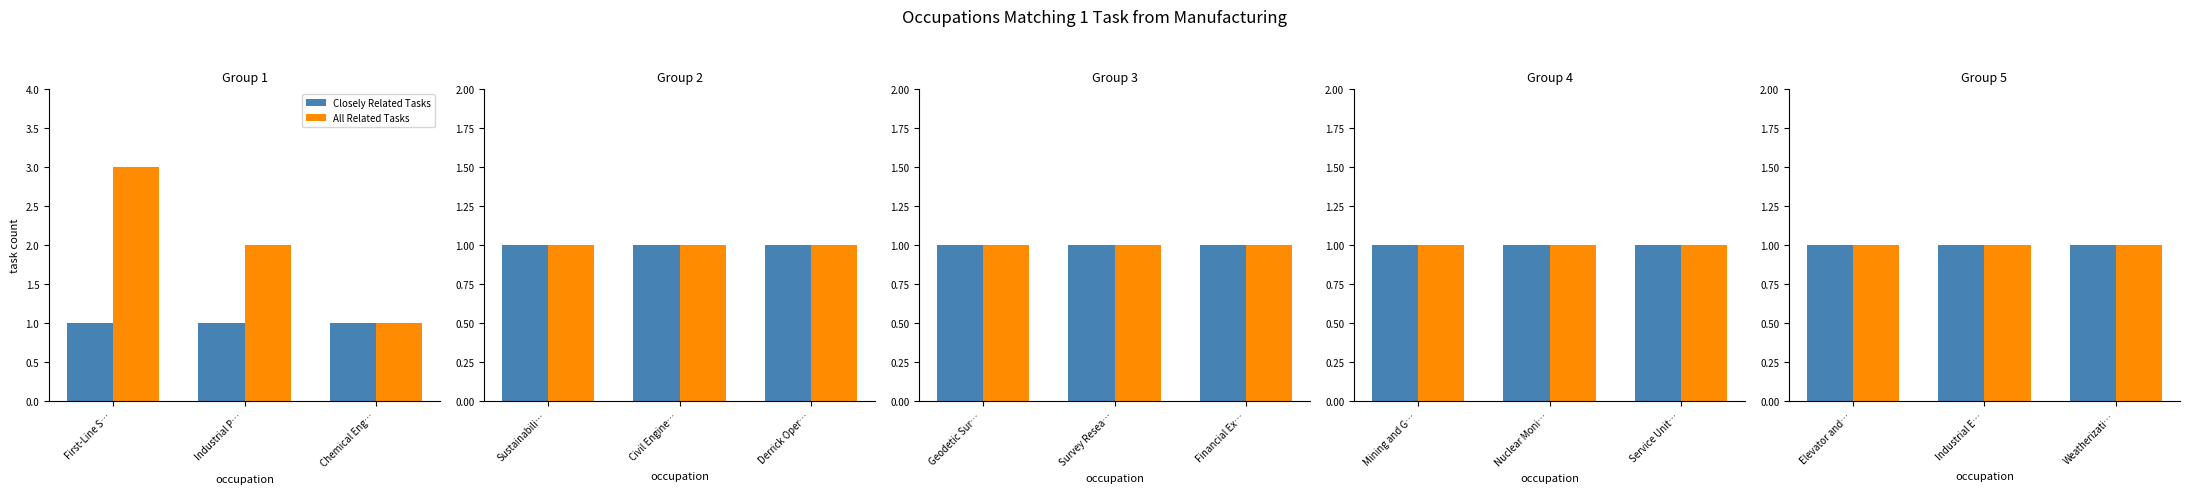

True or false: All Related Tasks has a value of 1 at Nuclear Monitoring Technicians.

True